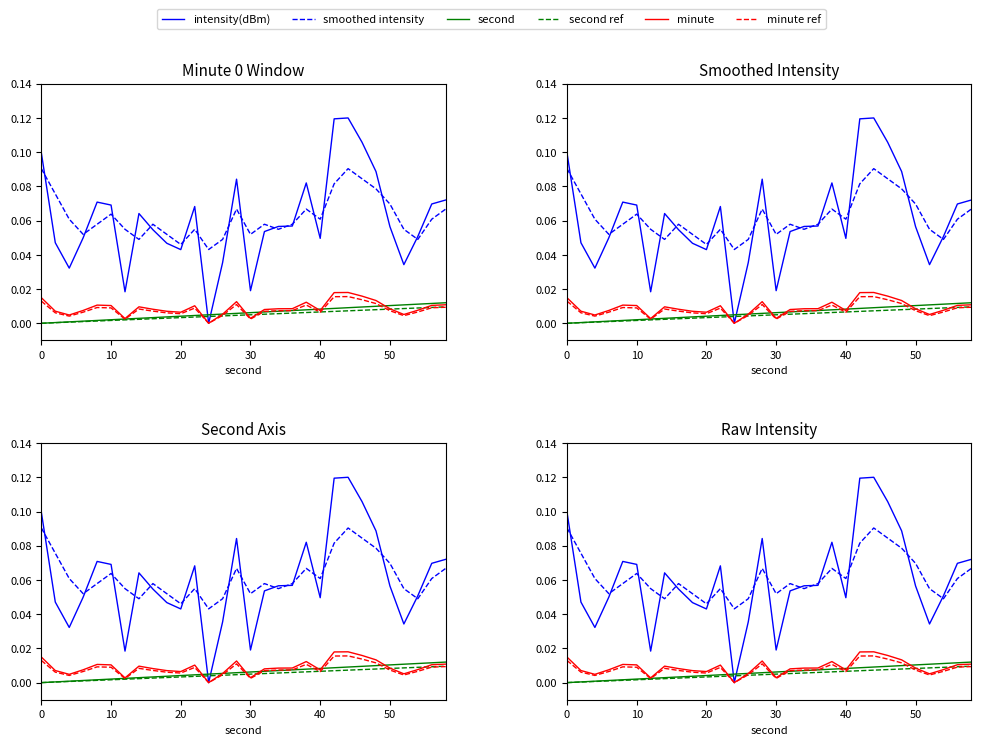

True or false: second and second ref cross at least once.

False